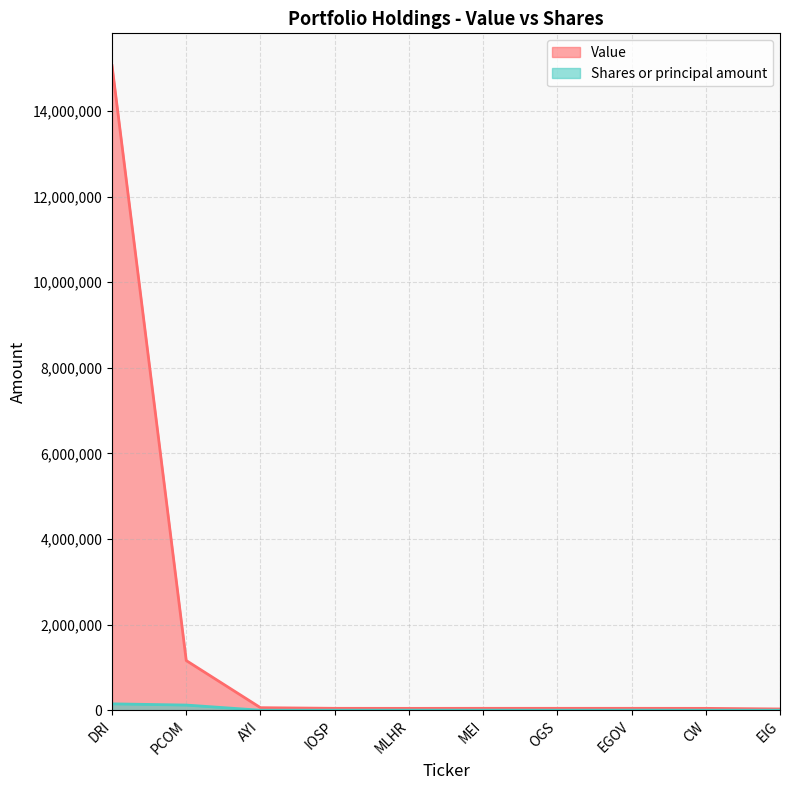

Reading left to right, list all the values displayed in this chart.

Value: DRI=15061000	PCOM=1161000	AYI=60000	IOSP=45000	MLHR=44000	MEI=45000	OGS=45000	EGOV=45000	CW=44000	EIG=30000
Shares or principal amount: DRI=149503	PCOM=121200	AYI=591	IOSP=711	MLHR=1472	MEI=1565	OGS=654	EGOV=2260	CW=476	EIG=994